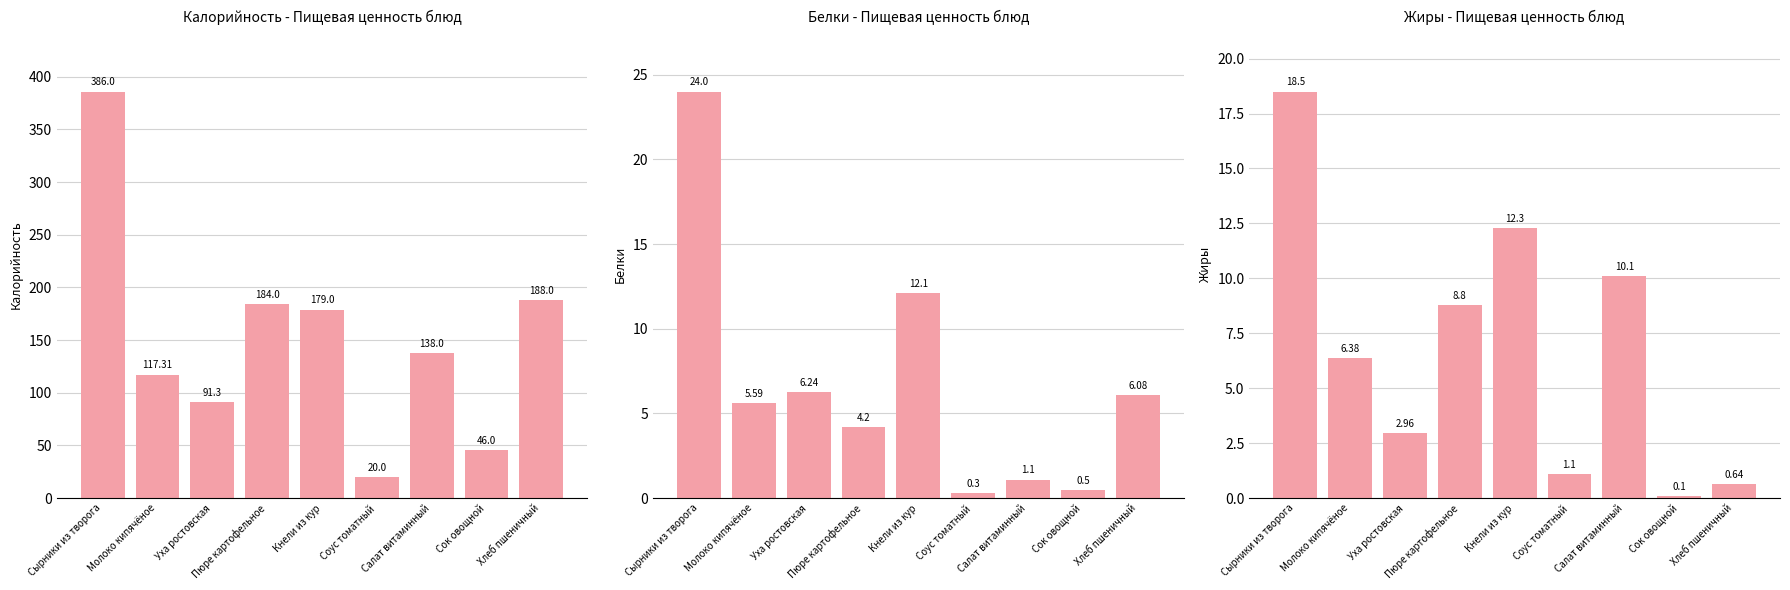

What is the label of the 9th bar from the left?

Хлеб пшеничный